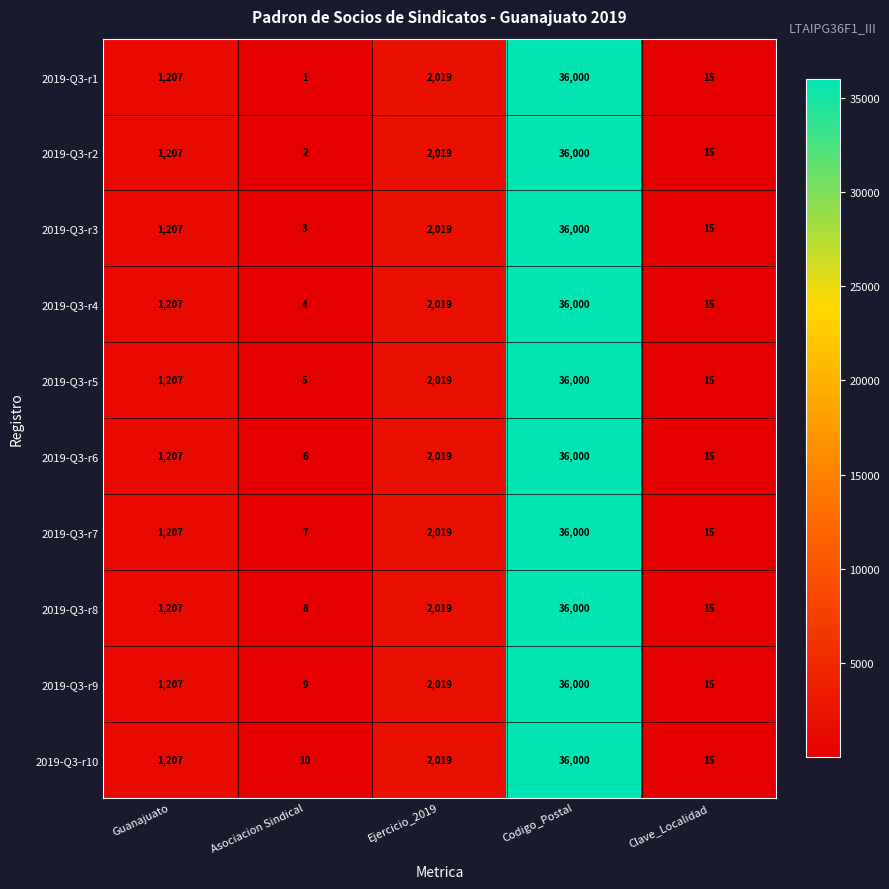

Which series has the widest spread of values?

2019-Q3-r1